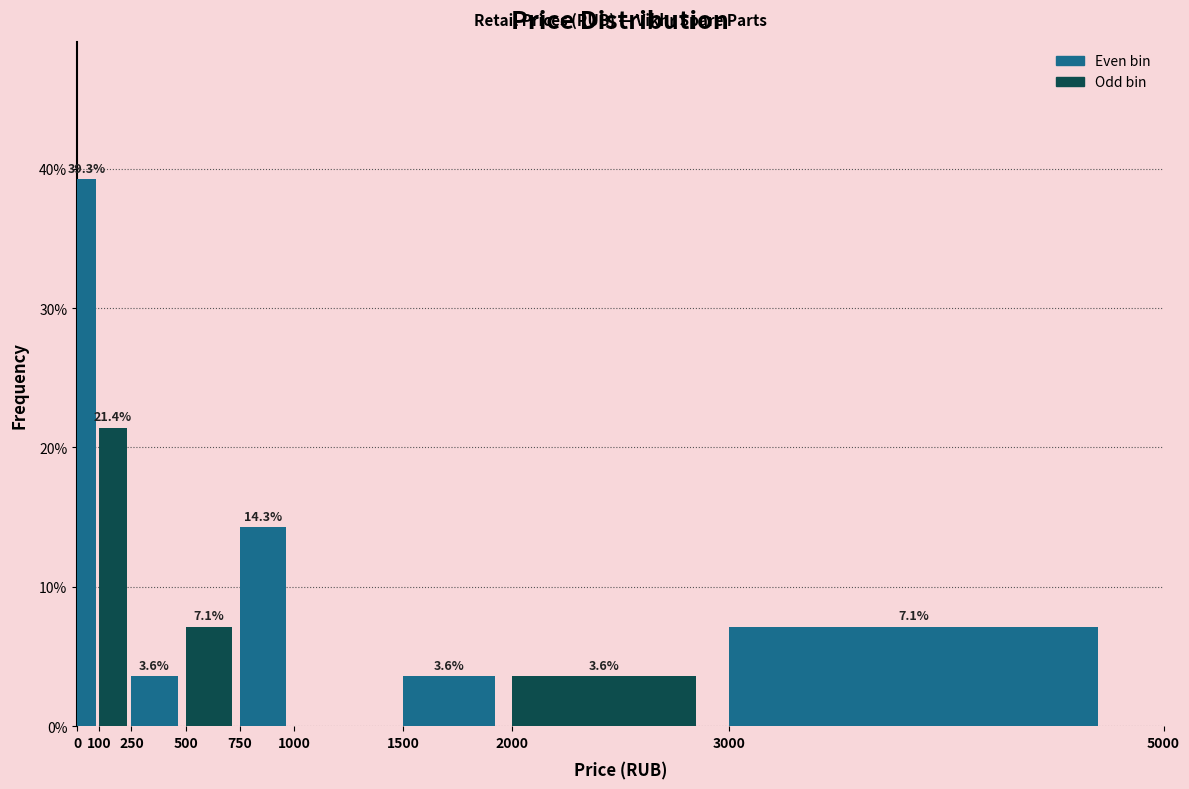

Over which range of the x-axis is the bar tallest?

0 to 100